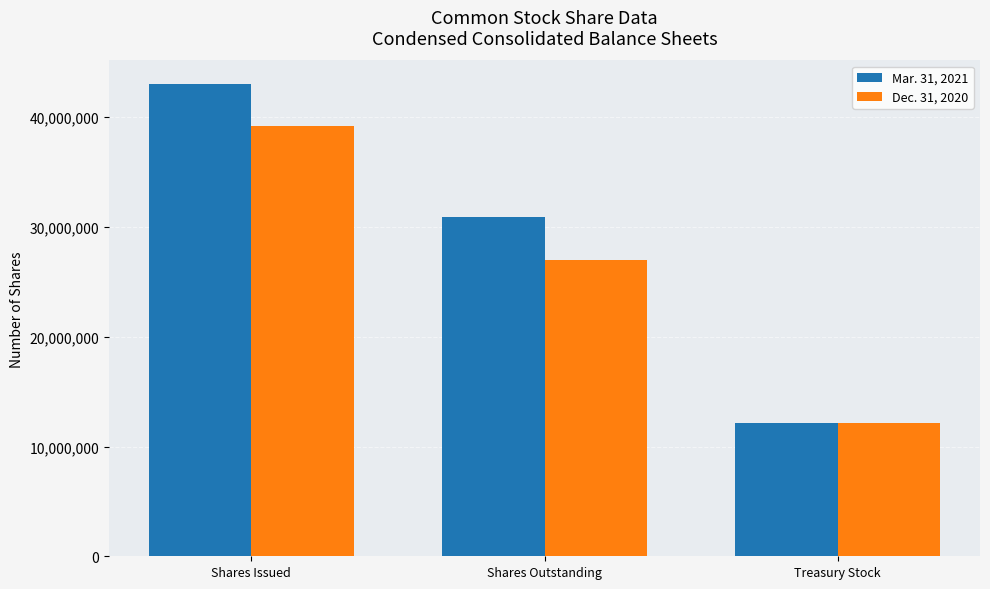

What are all the series names shown in the legend?

Mar. 31, 2021, Dec. 31, 2020